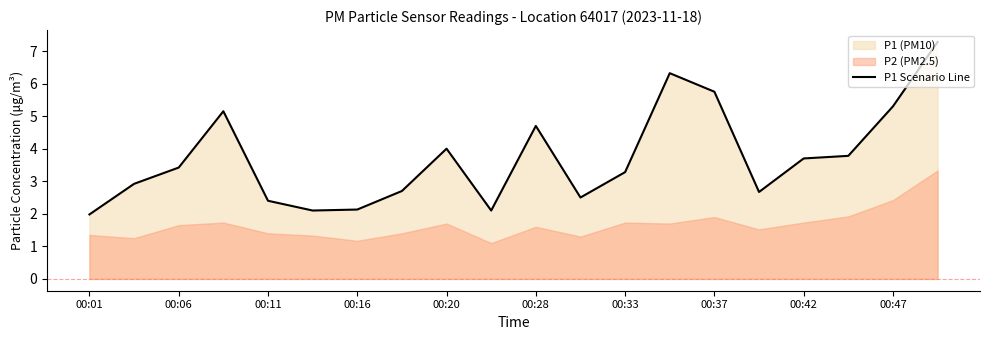

Does the chart have visible grid lines?

No